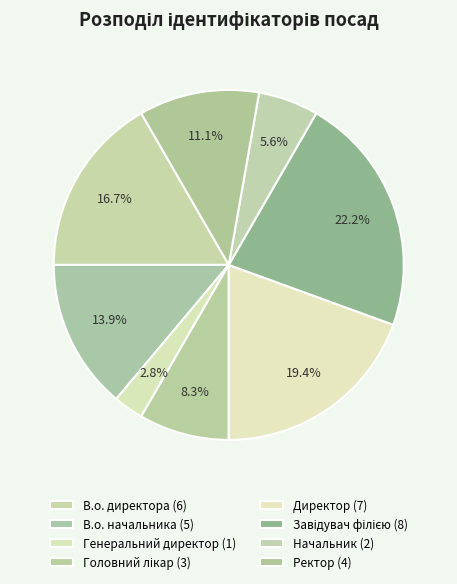

How many segments does this pie chart have?

8